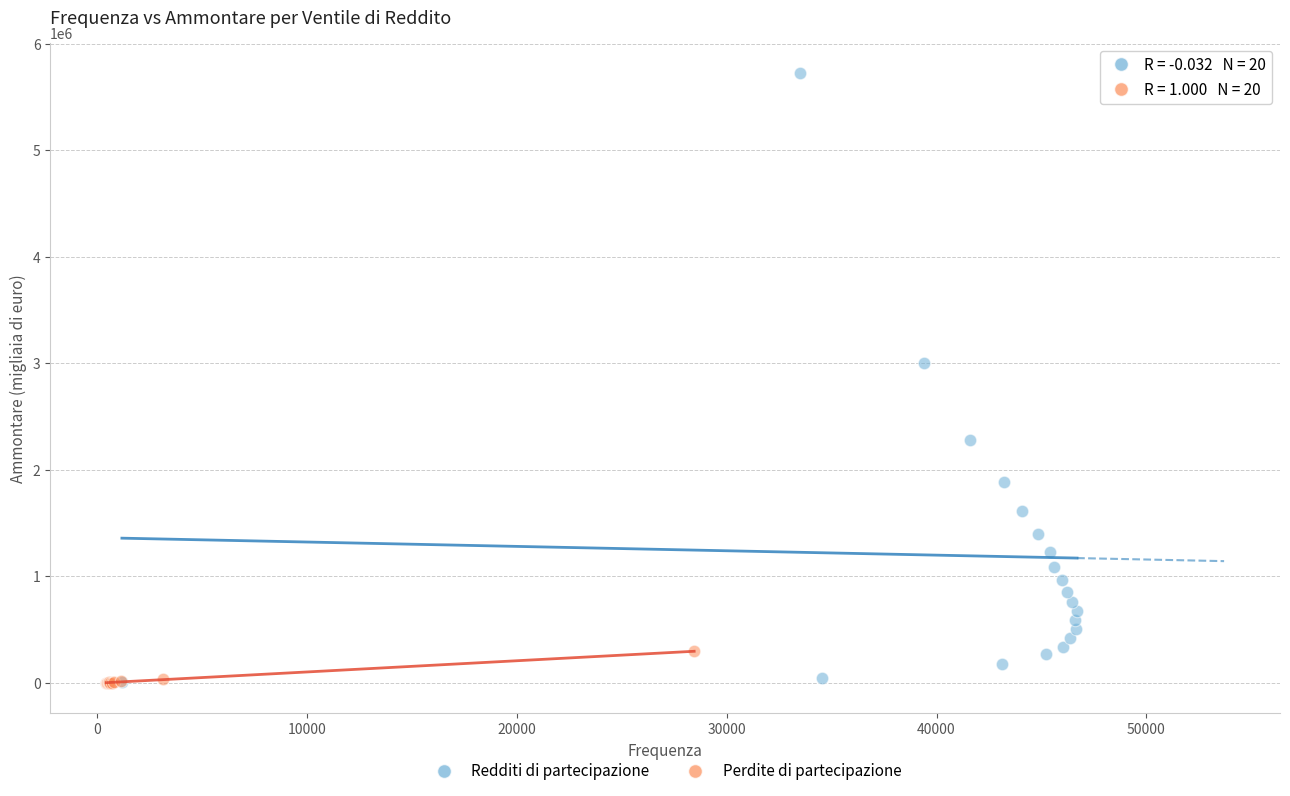

Which series reaches the maximum Y coordinate?

Redditi di partecipazione